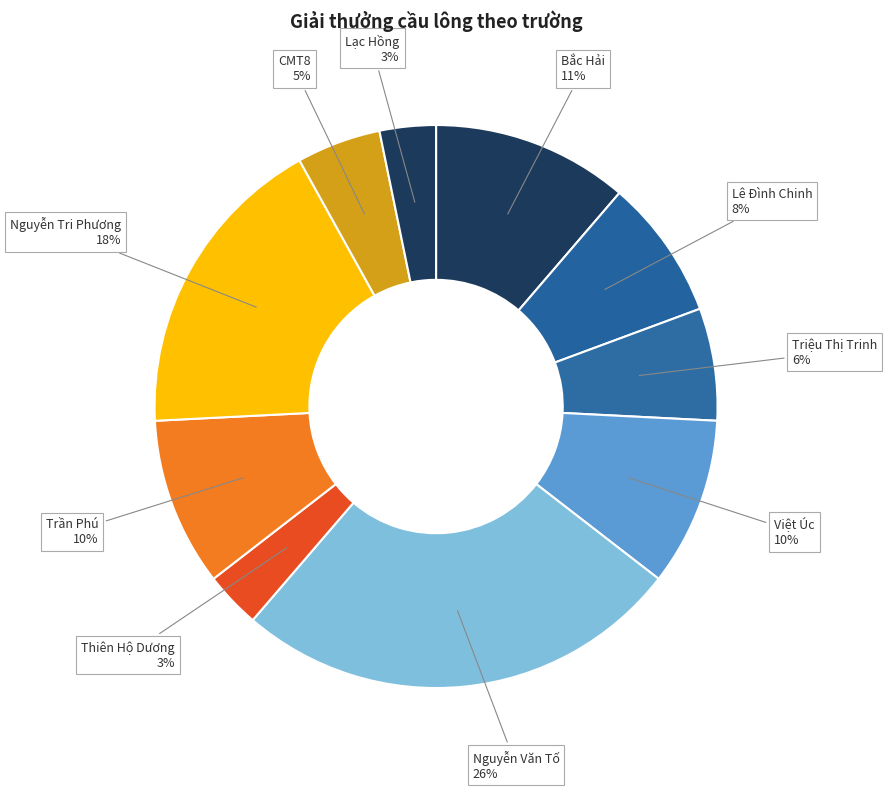

Does any single category account for the majority?

No